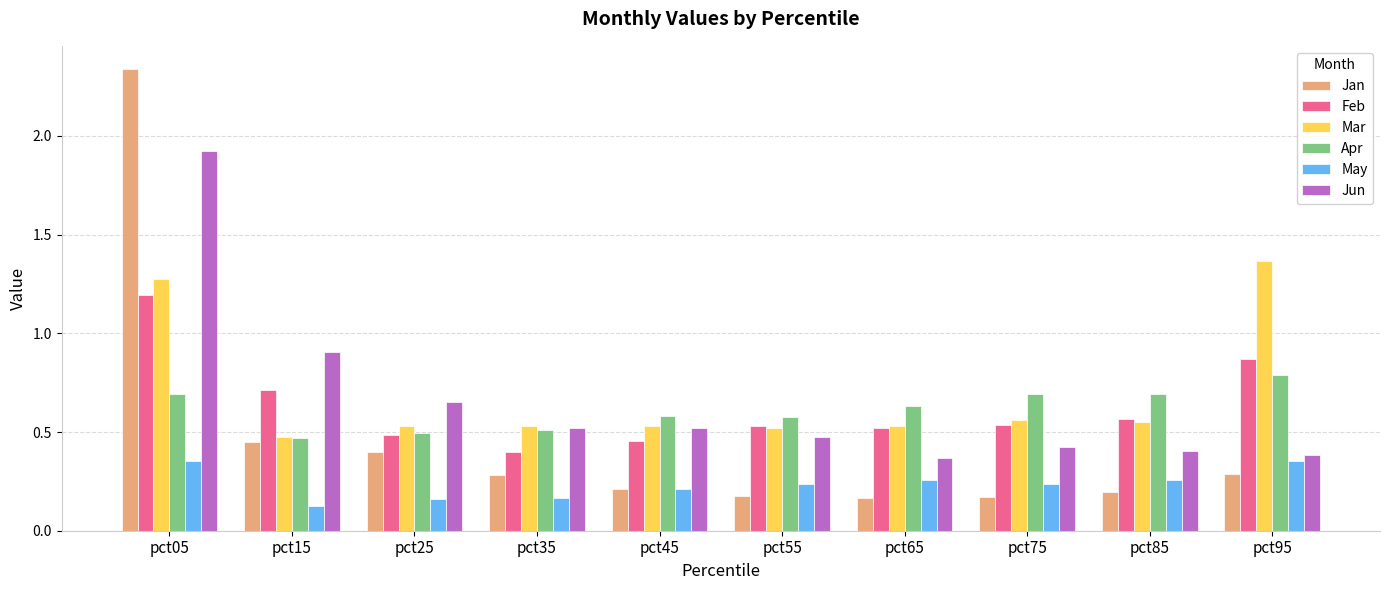

True or false: Feb has a value of 0.6 at pct35.

False